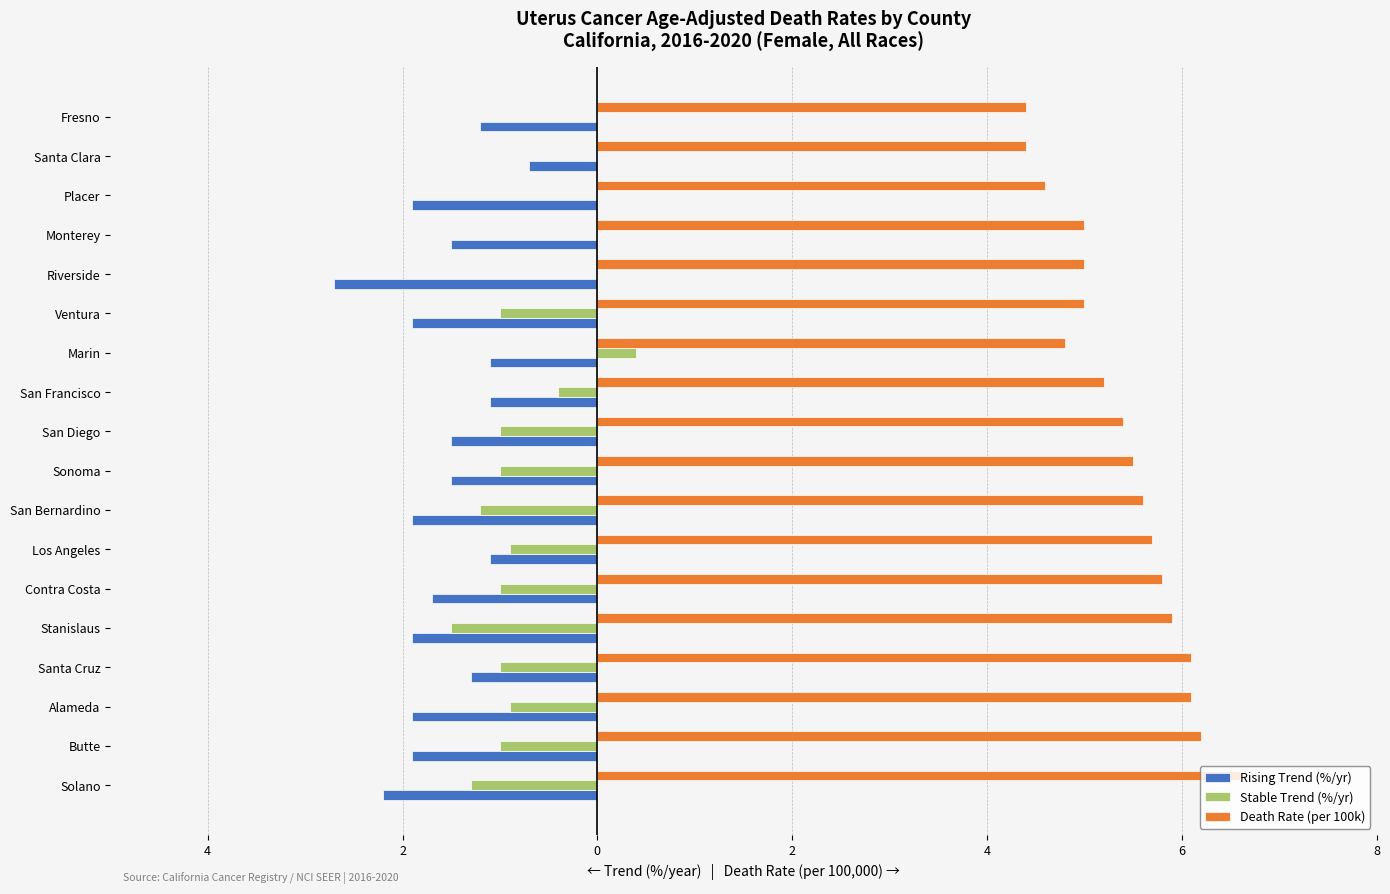

What is the lowest value of the Stable Trend (%/yr) series?

-1.5